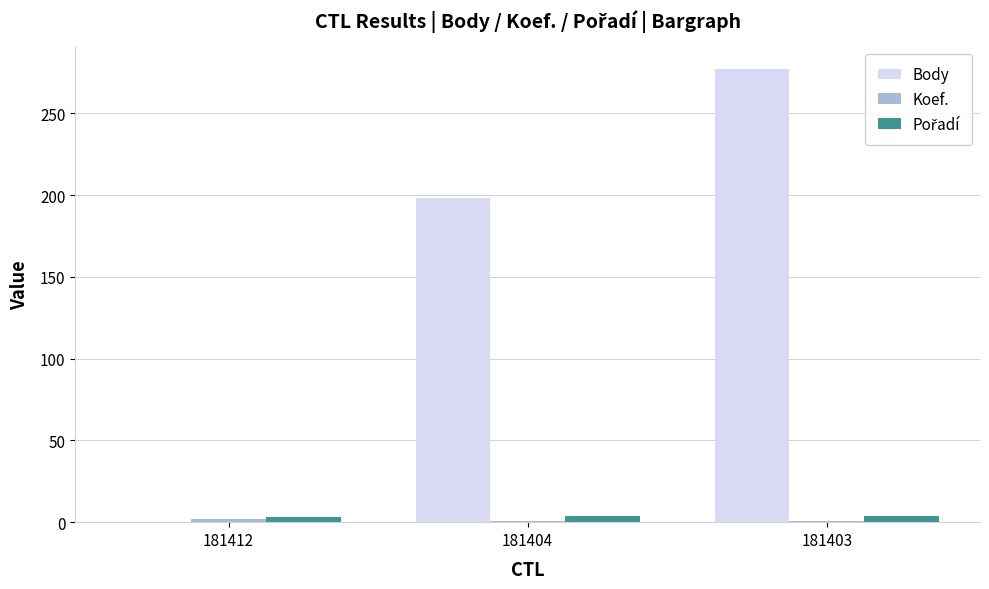

Which series has the largest total across all categories?

Body